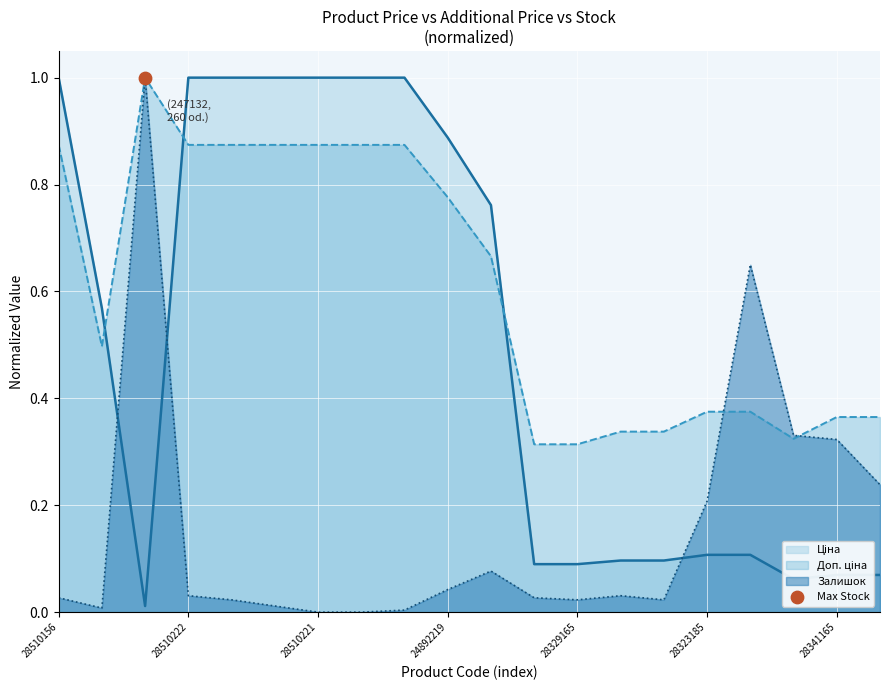

What is the total value across all series at 28510156?

1.9